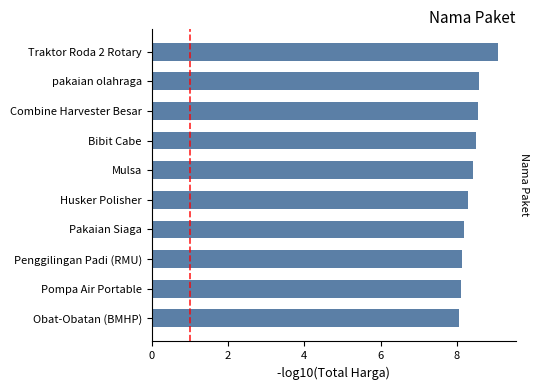

The value at Husker Polisher is 1.8. True or false?

False